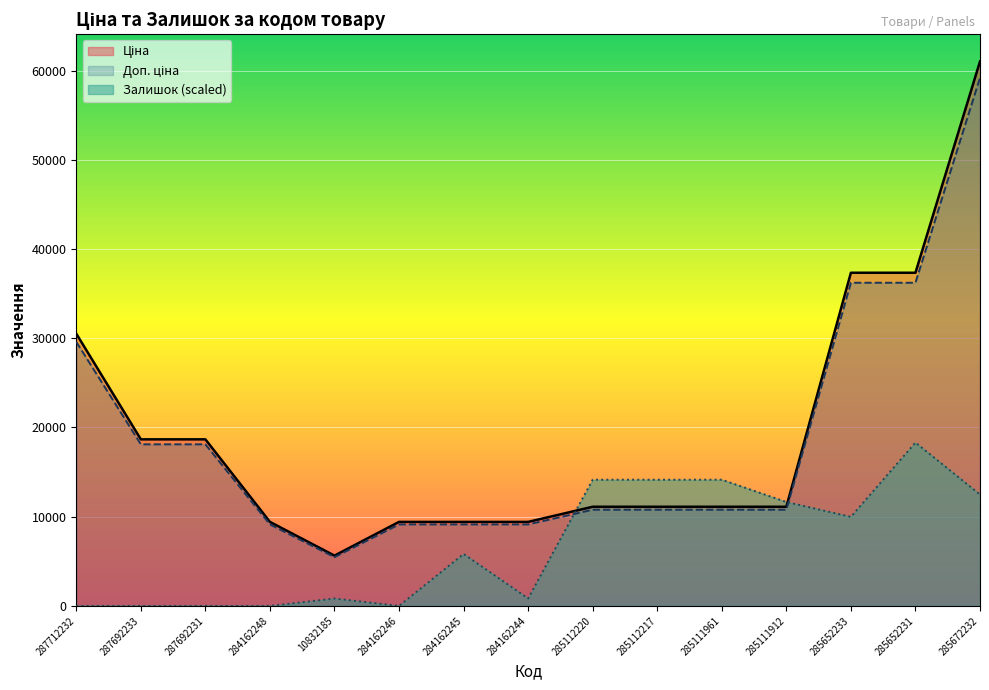

Does the chart display data point markers on the line(s)?

No